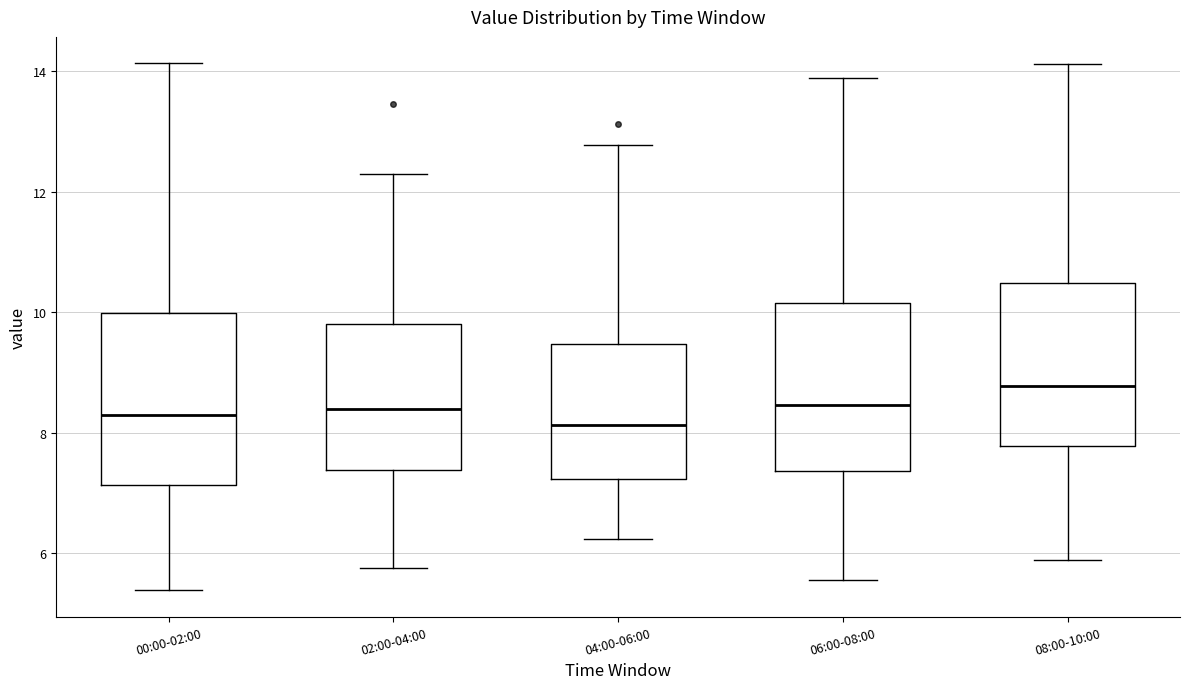

Where does the upper whisker of the box for 00:00-02:00 end on the y-axis? The values are not printed on the chart, so give them approximately, as read against the axis.

14.2